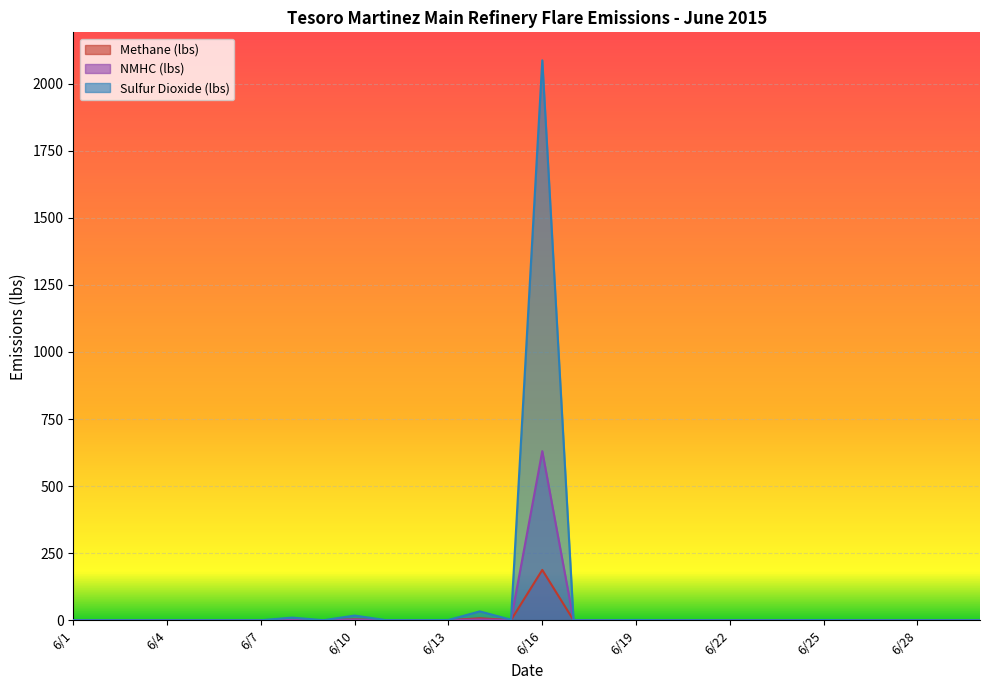

Is it true that Sulfur Dioxide (lbs) equals -1159.7 at 6/5?

False